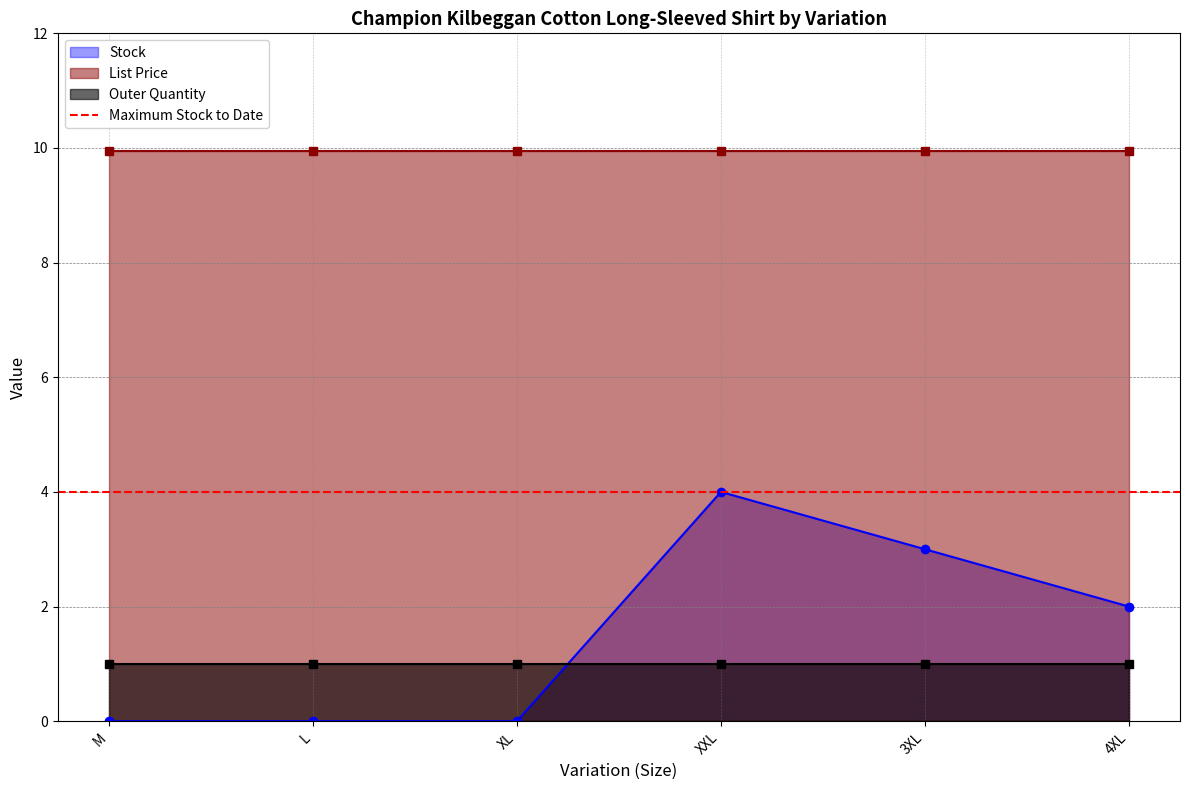

Reading left to right, transcribe all the data shown in this chart.

Stock: M=0.0	L=0.0	XL=0.0	XXL=4.0	3XL=3.0	4XL=2.0
List Price: M=9.9	L=9.9	XL=9.9	XXL=9.9	3XL=9.9	4XL=9.9
Outer Quantity: M=1.0	L=1.0	XL=1.0	XXL=1.0	3XL=1.0	4XL=1.0